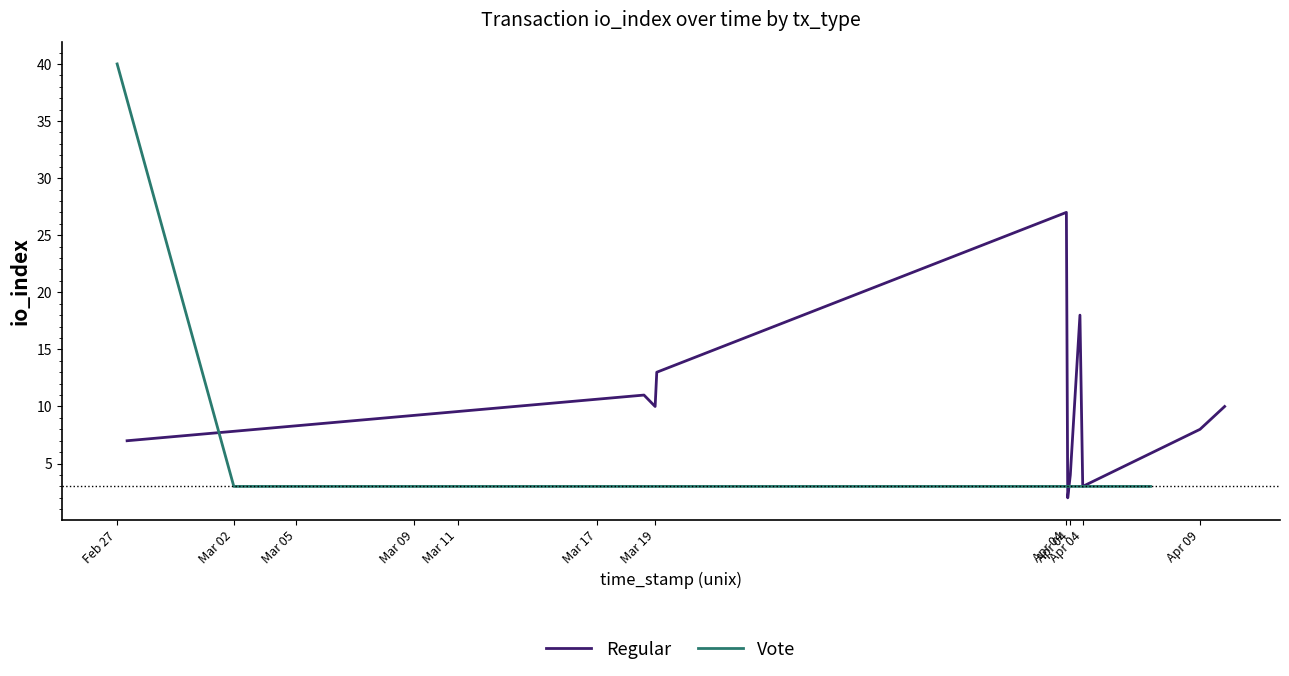

How many distinct data groups are displayed?

2